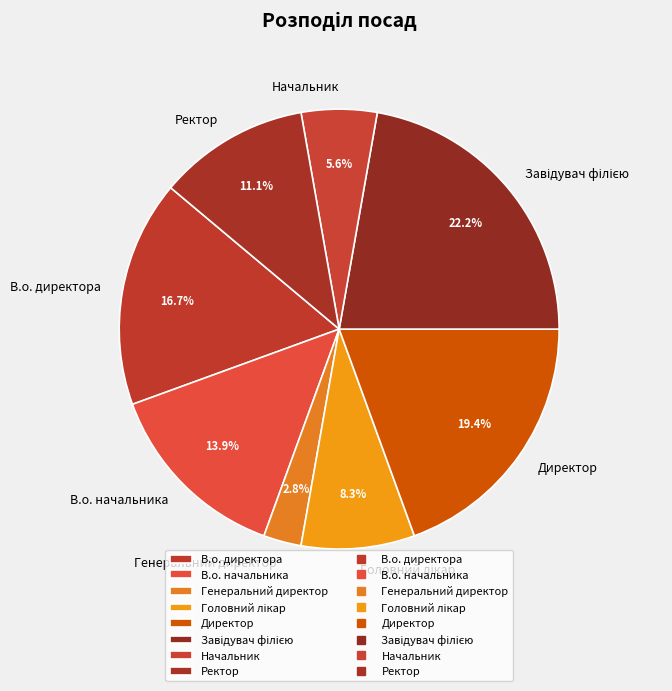

Which category has the smallest portion of the pie?

Генеральний директор